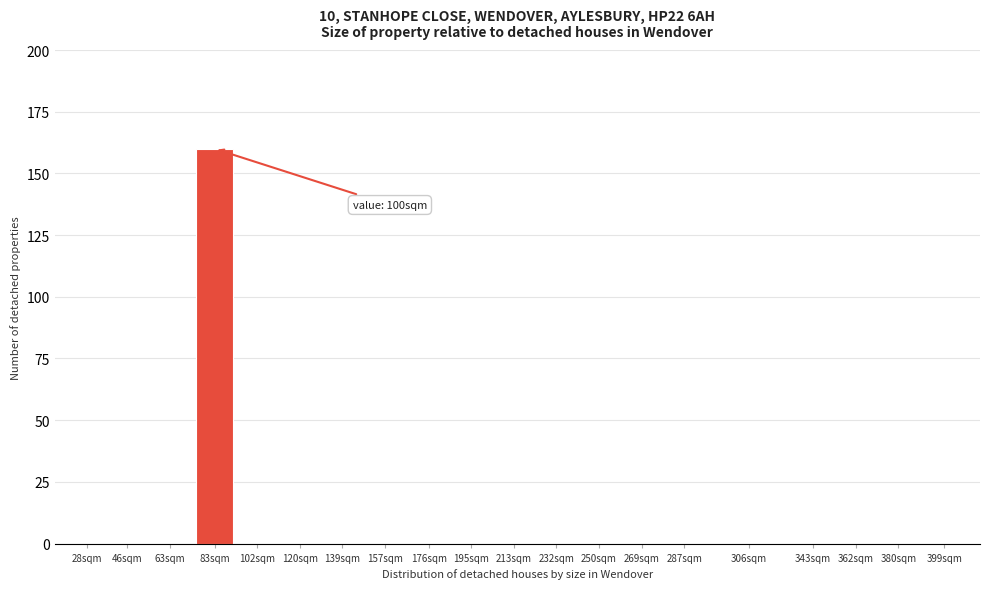

Reading right to left, what are all the values shown in this chart?

399sqm=0	380sqm=0	362sqm=0	343sqm=0	306sqm=0	287sqm=0	269sqm=0	250sqm=0	232sqm=0	213sqm=0	195sqm=0	176sqm=0	157sqm=0	139sqm=0	120sqm=0	102sqm=0	83sqm=160	63sqm=0	46sqm=0	28sqm=0